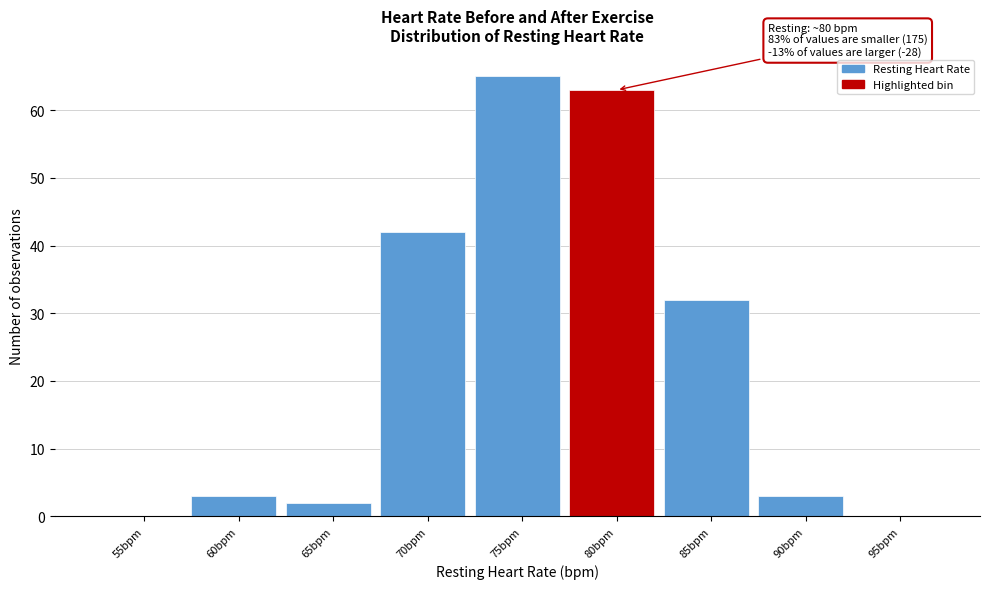

Reading left to right, what are all the values shown in this chart?

55bpm=0	60bpm=3	65bpm=2	70bpm=42	75bpm=65	80bpm=63	85bpm=32	90bpm=3	95bpm=0